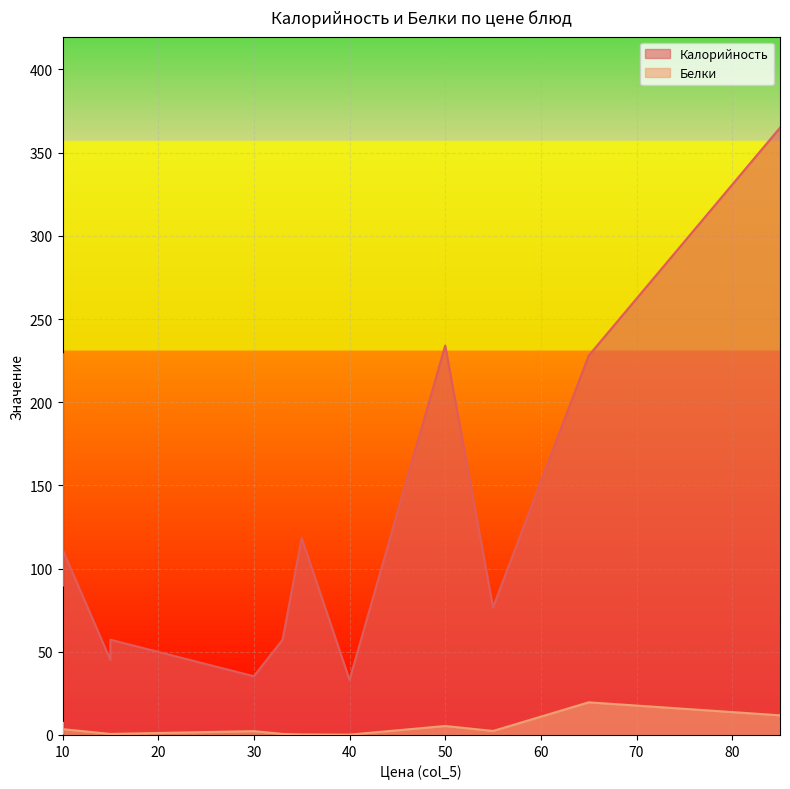

Rank the series at 15 from lowest to highest value.

Белки, Калорийность